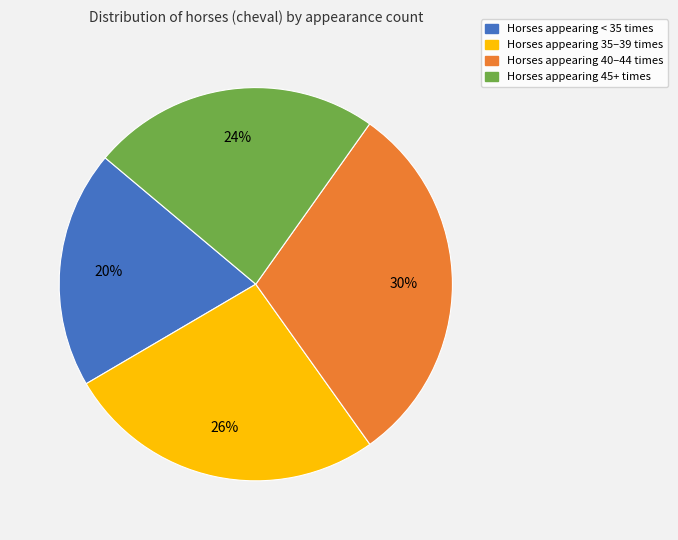

Is there a majority slice in this chart?

No